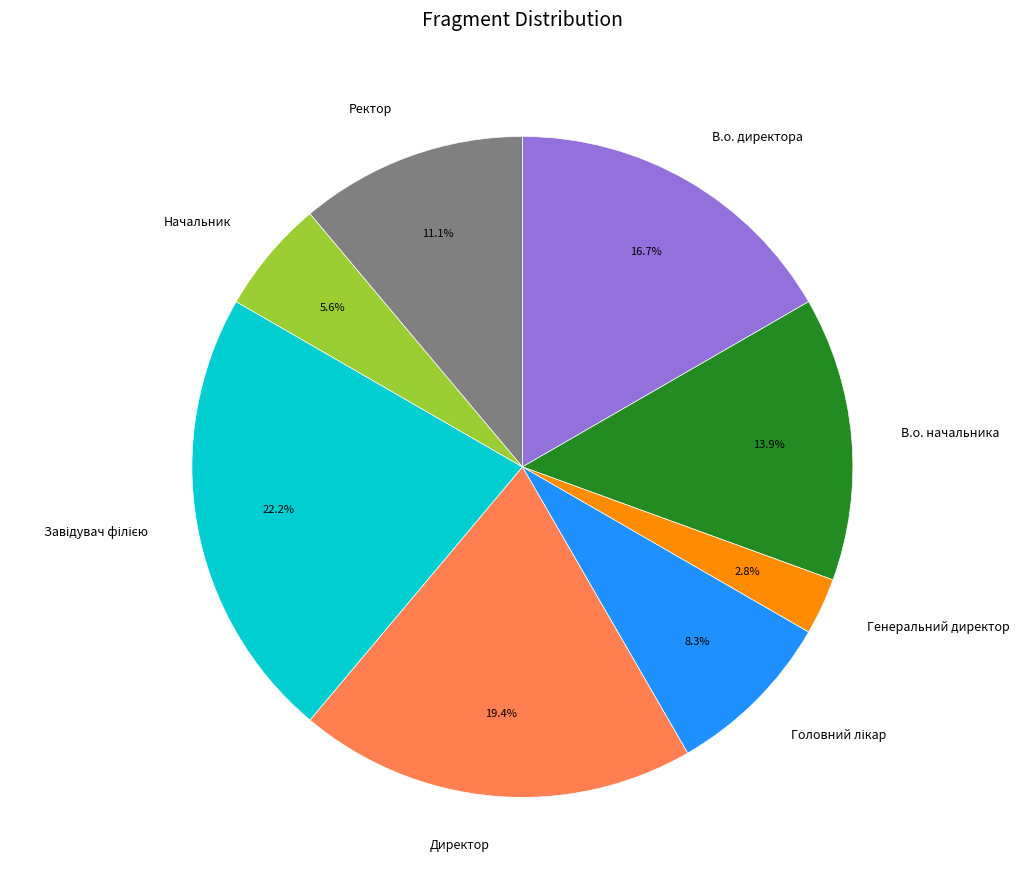

Which slice is the smallest?

Генеральний директор